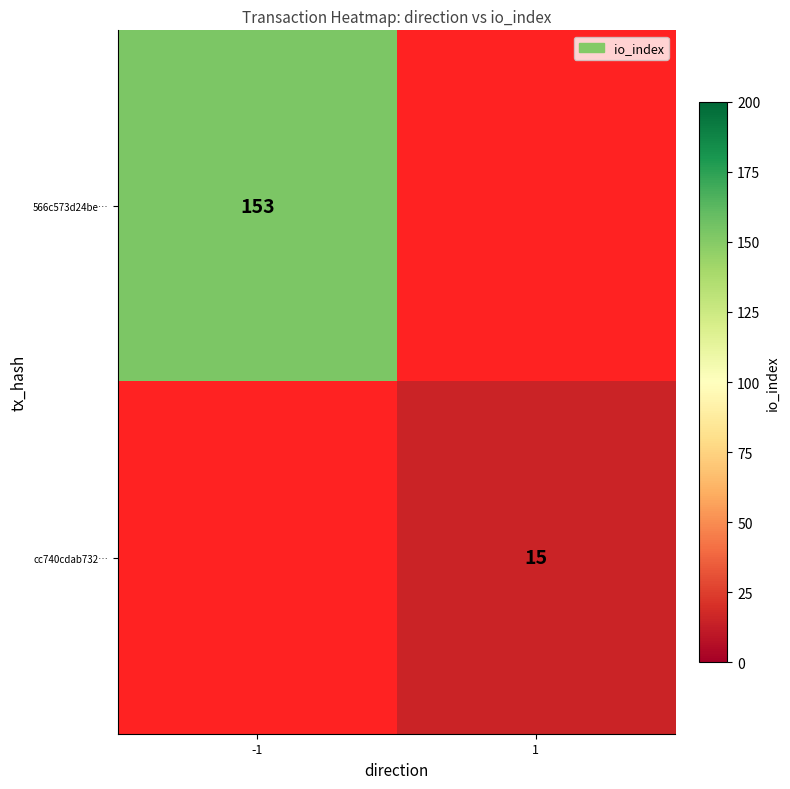

At how many categories does at least one series exceed 128?

1